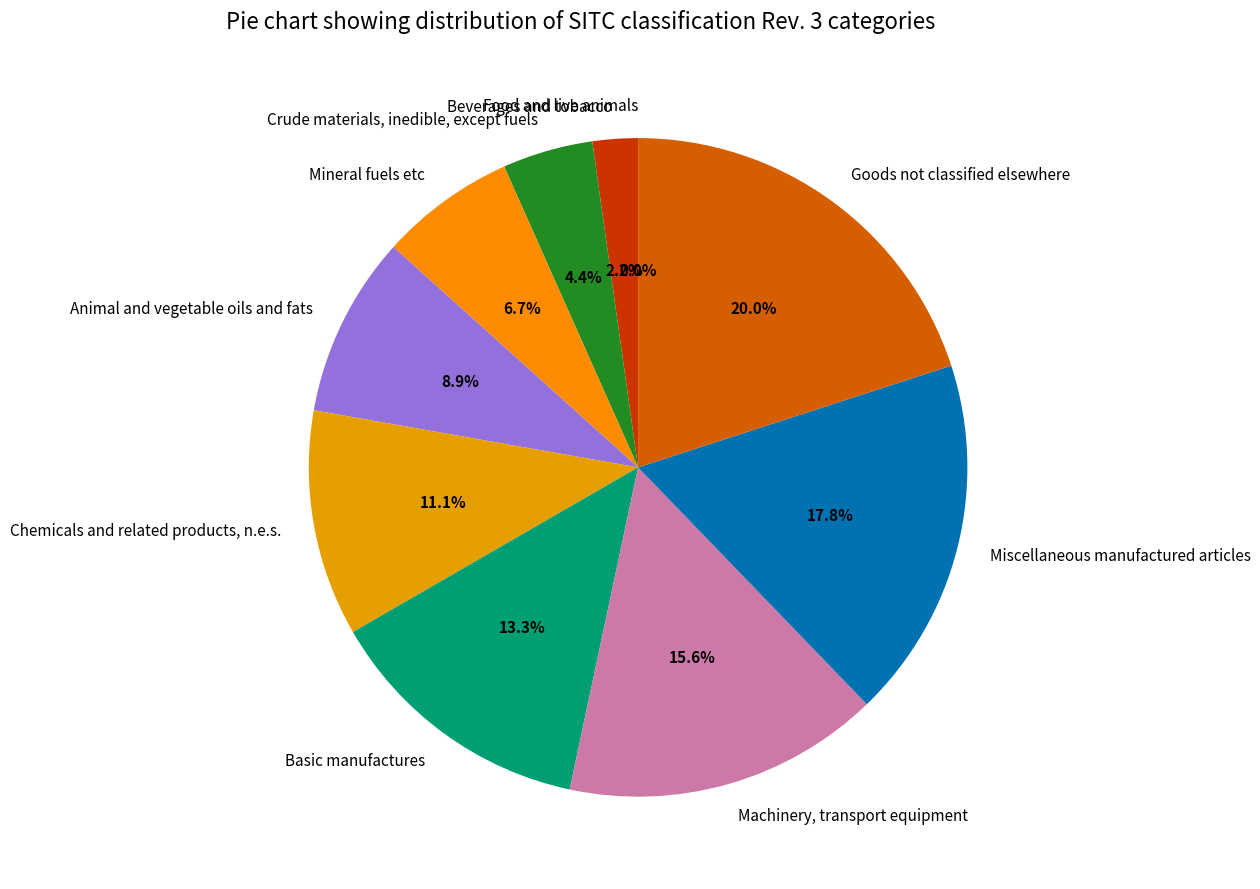

To the nearest percent, what is the average slice percentage?

10%